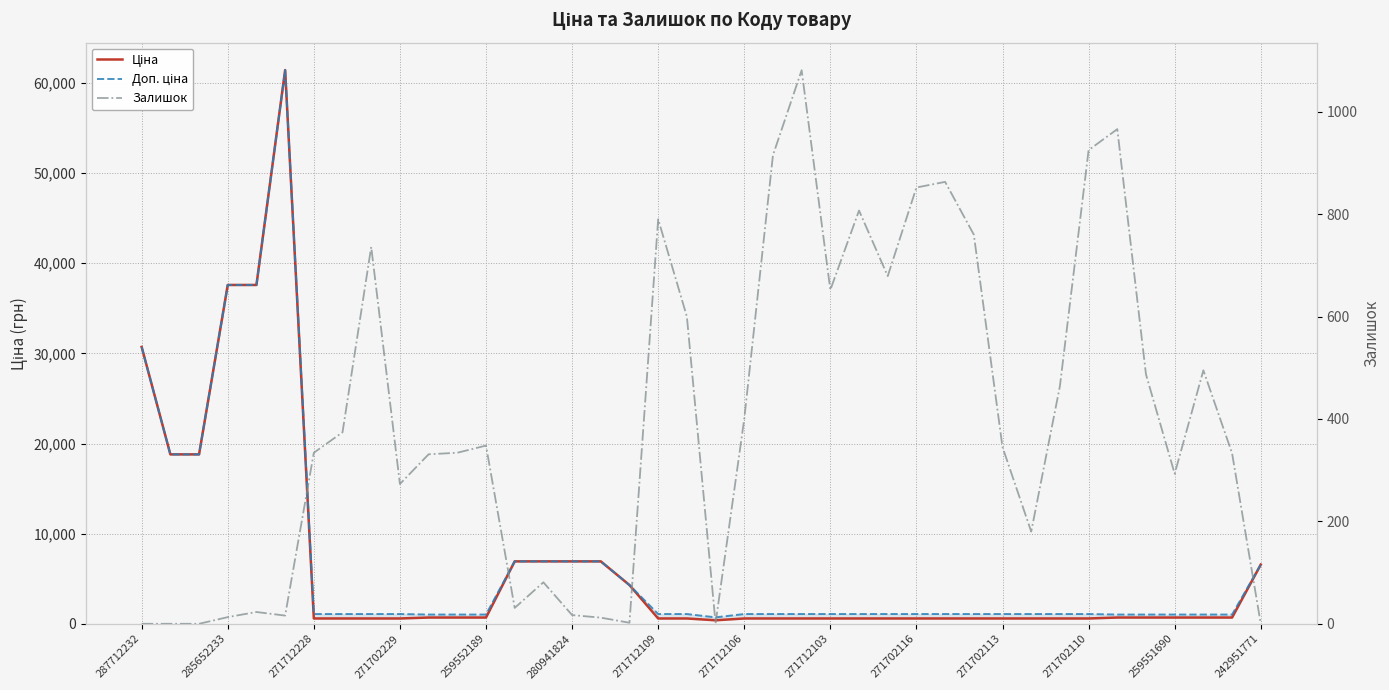

True or false: Доп. ціна has a value of 1024.6 at 38.

True